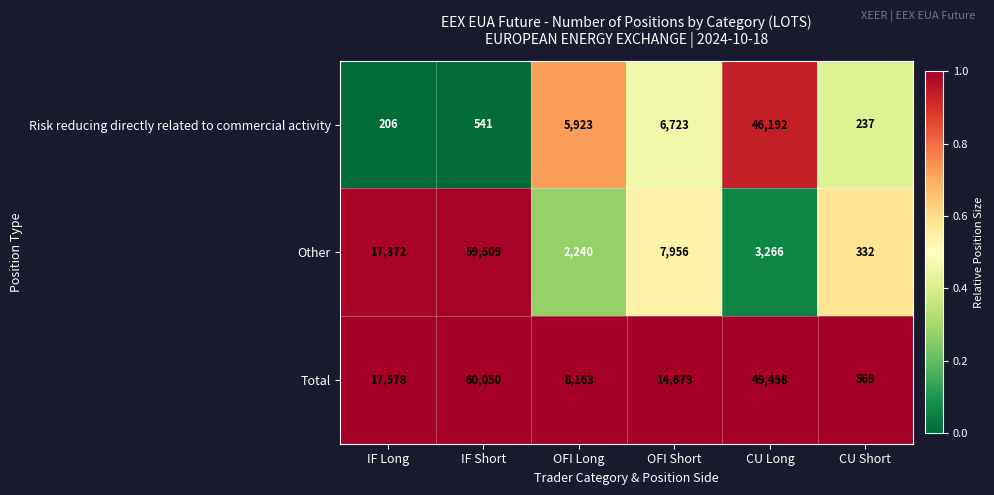

True or false: Other has a value of 580 at CU Short.

False